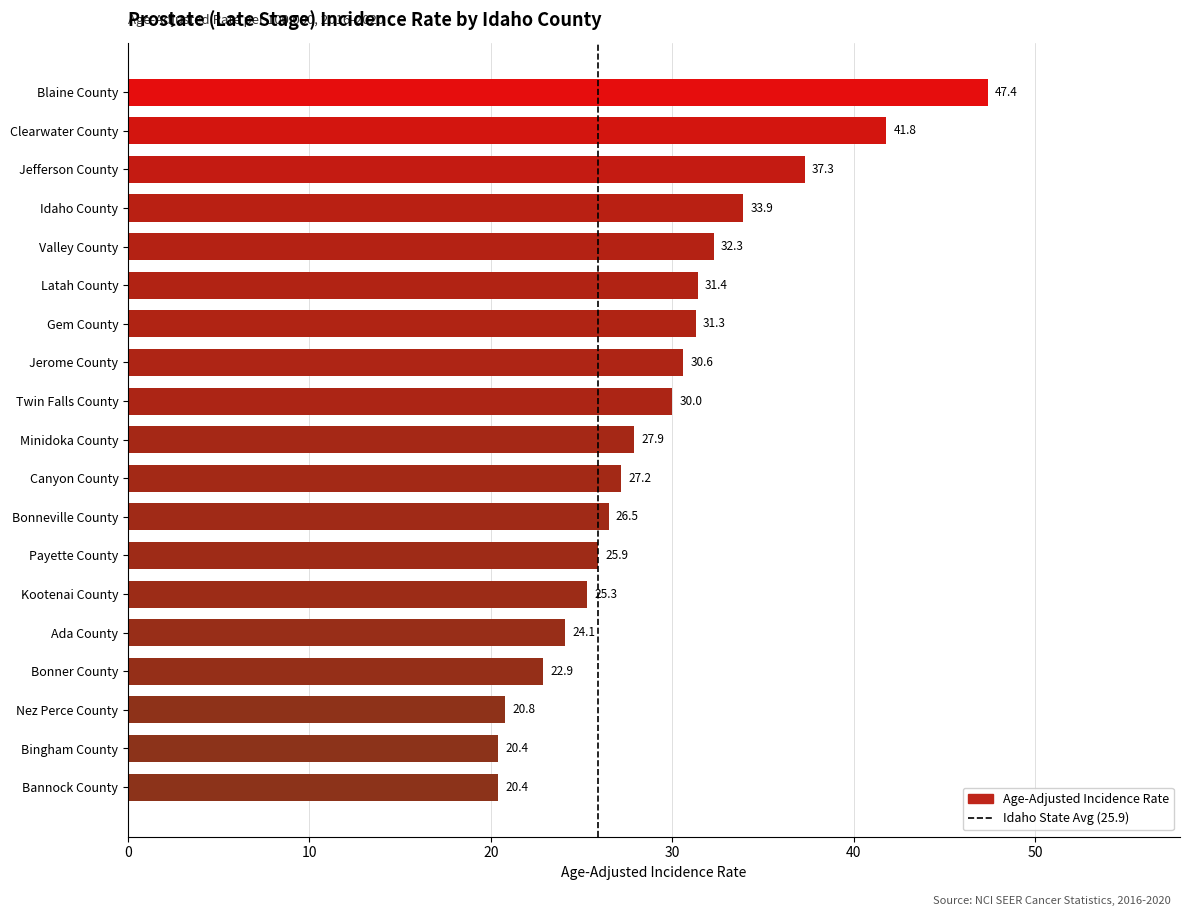

The chart shows a value of 25.9 at Payette County. True or false?

True